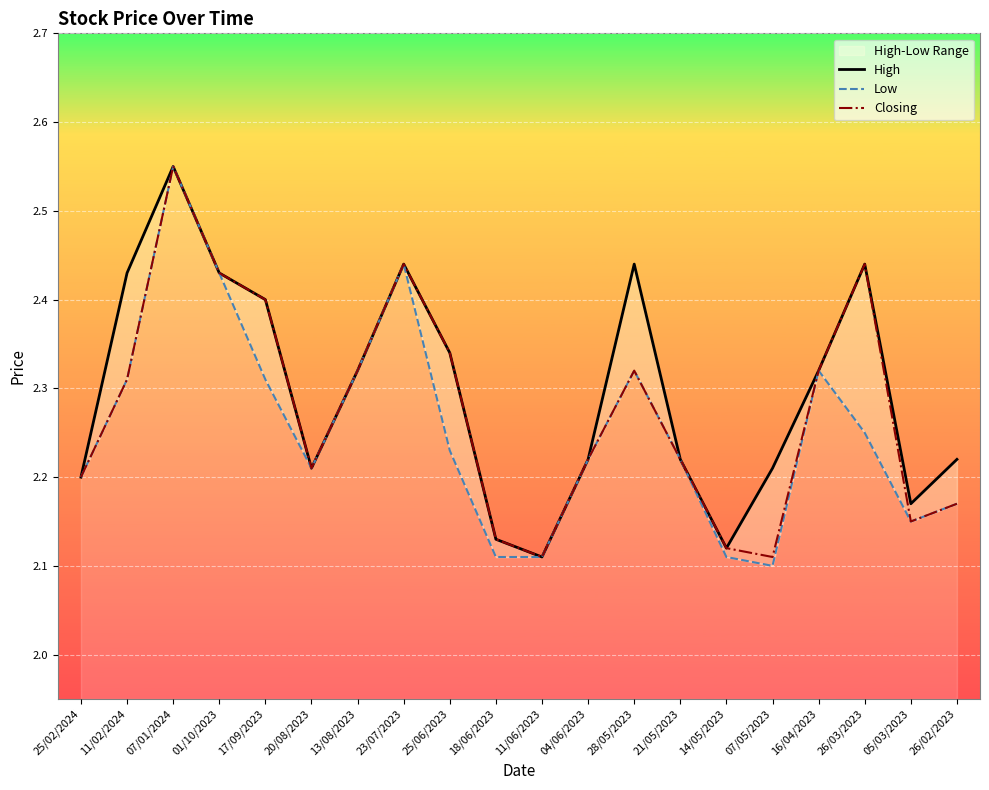

Which label corresponds to the largest value in the chart?

07/01/2024